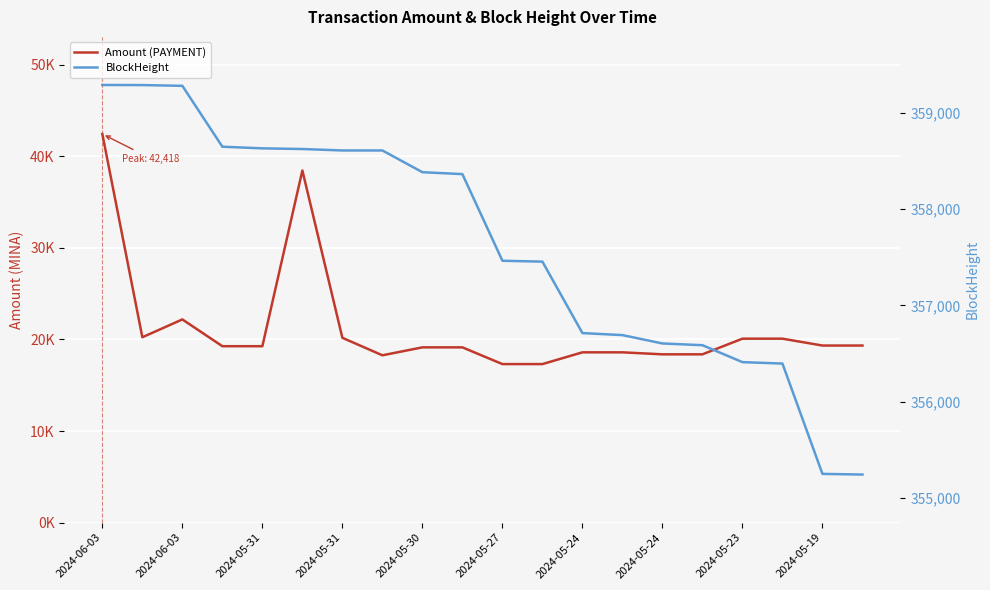

Where is the first local maximum for Amount (PAYMENT)?

2024-06-03